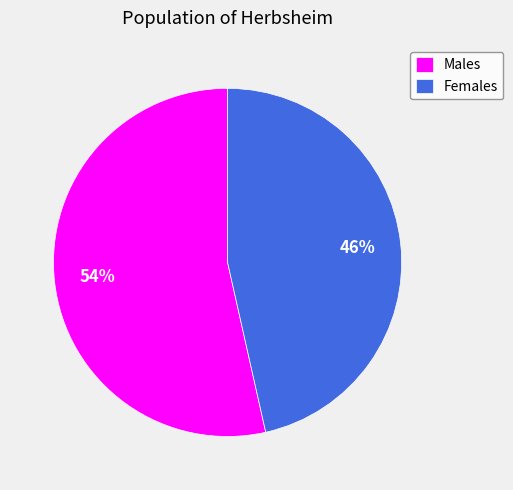

To the nearest percent, what percentage of the pie is Females?

46%